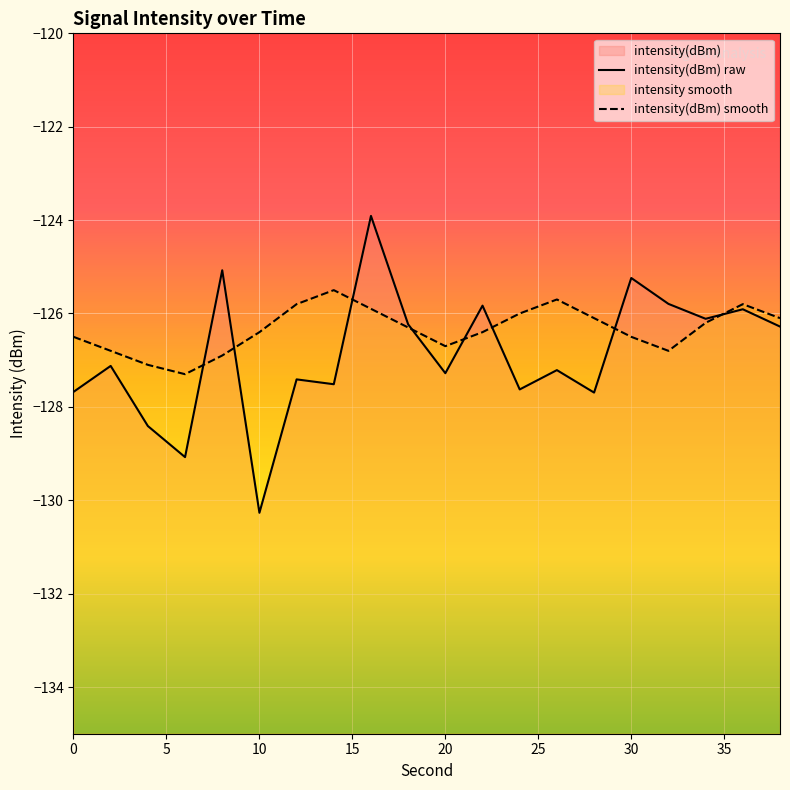

At which label does intensity(dBm) reach its minimum?

10